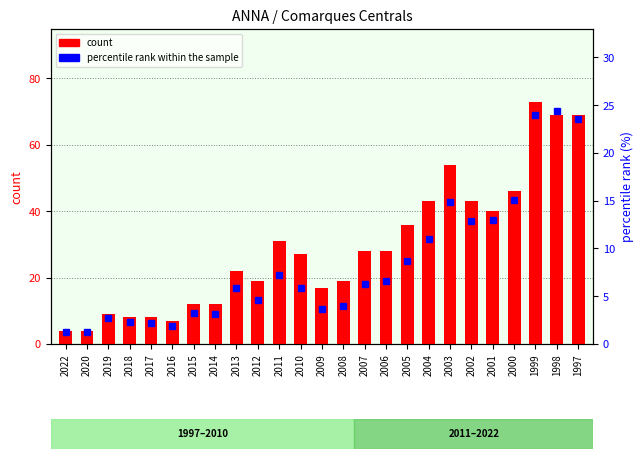

What is the total value across all series at 2016?

8.9